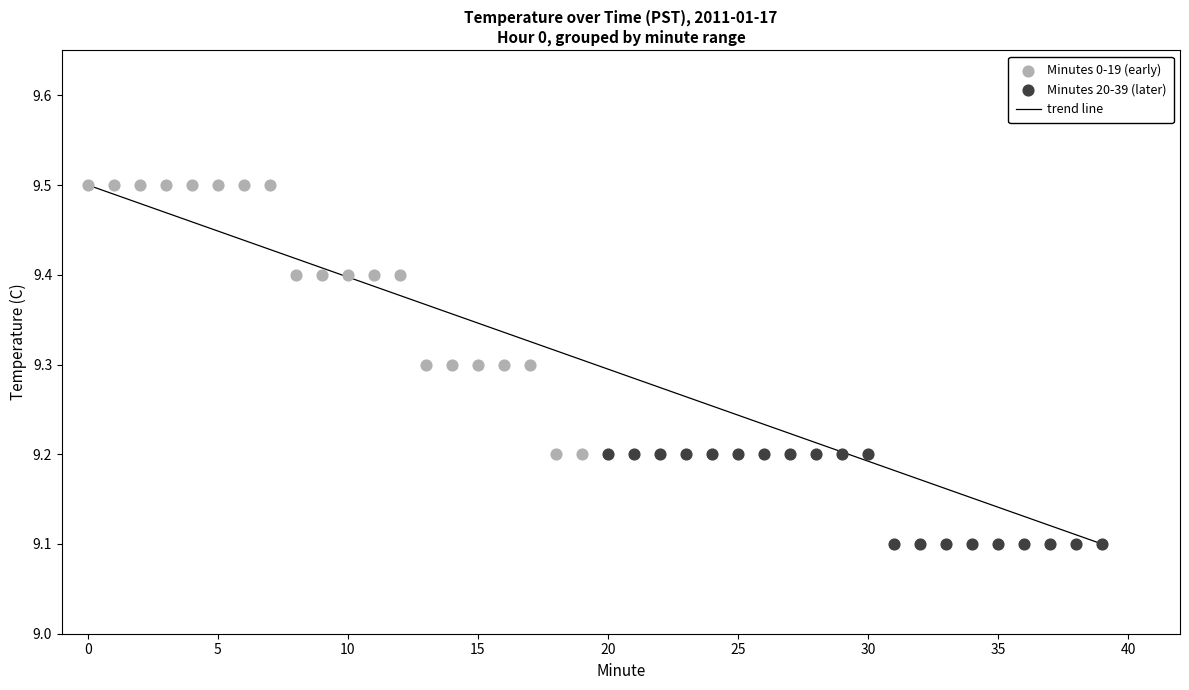

Which series has the largest Y range (max minus min)?

Minutes 0-19 (early)